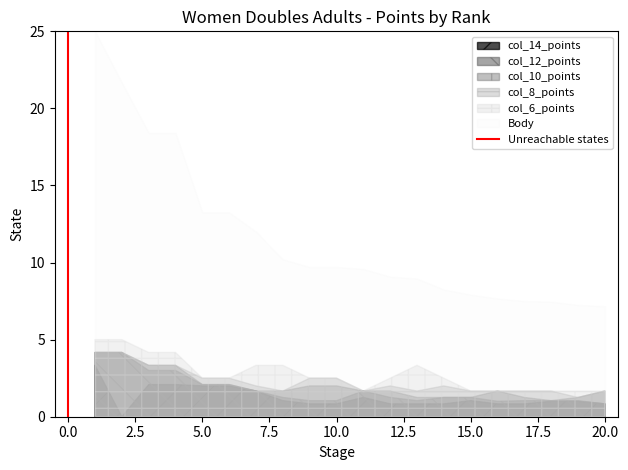

What is the greatest value displayed?

25.0